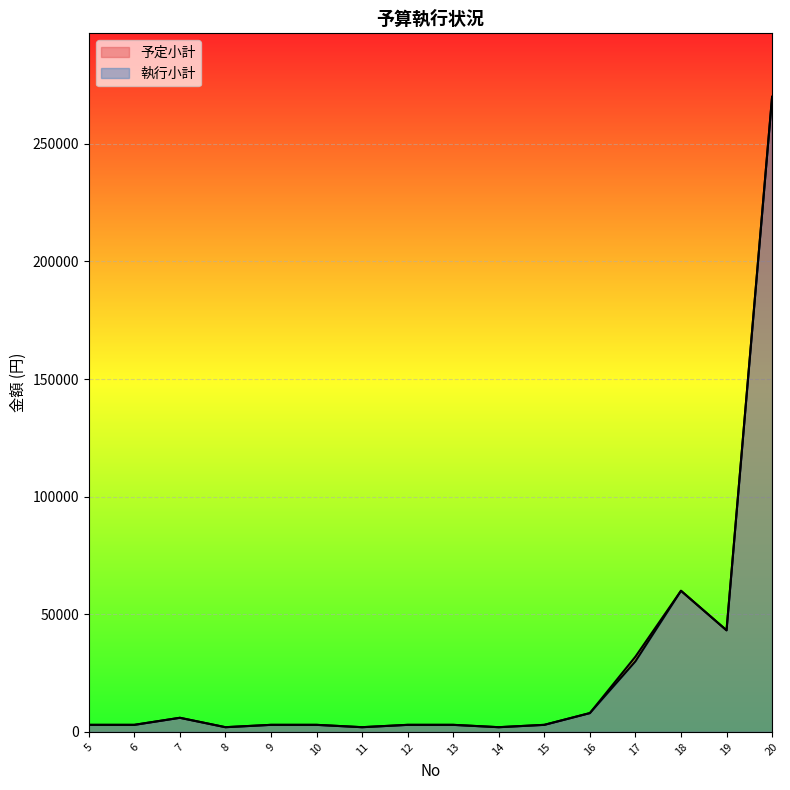

Reading right to left, list all the values displayed in this chart.

予定小計: 270000	43200	60000	32000	8000	3000	2000	3000	3000	2000	3000	3000	2000	6000	3000	3000
執行小計: 270000	43200	60000	30000	8000	3000	2000	3000	3000	2000	3000	3000	2000	6000	3000	3000